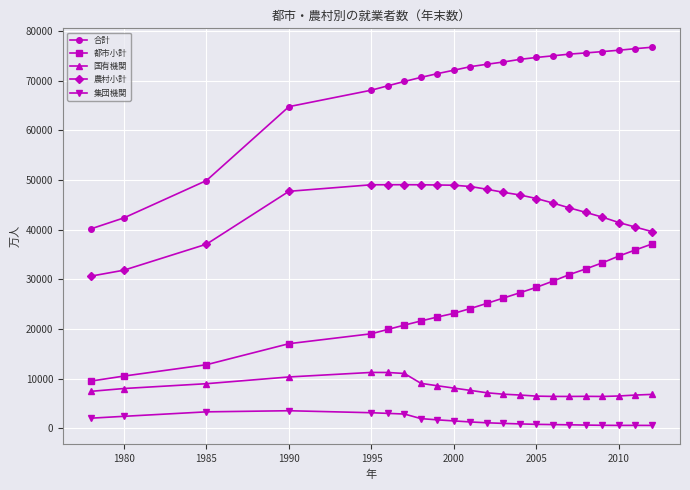

What is the value of the 農村小計 point at the 13th from the left?

47506.0